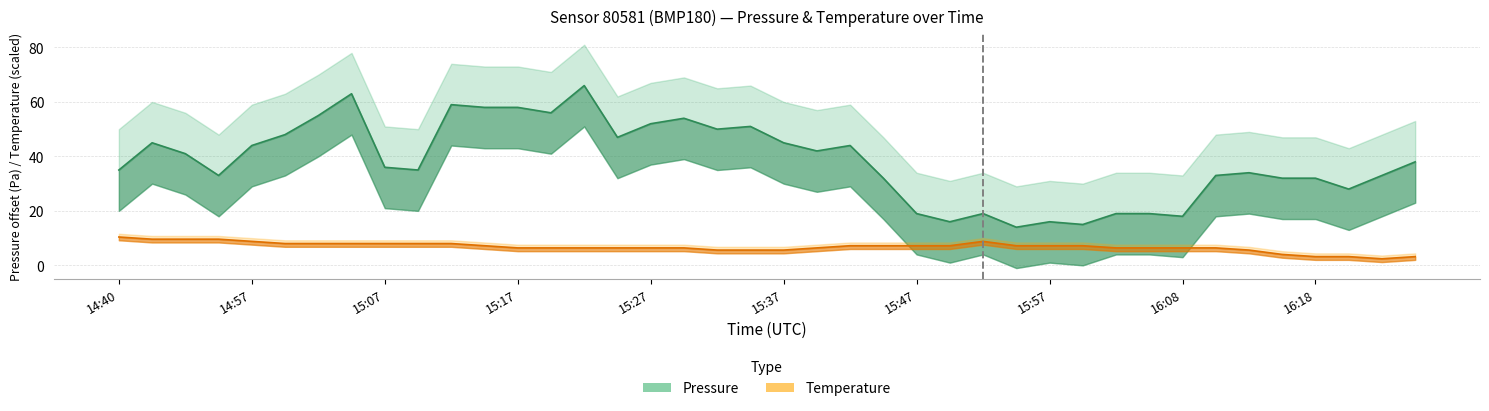

Which series has the largest total across all categories?

Pressure (offset, Pa)